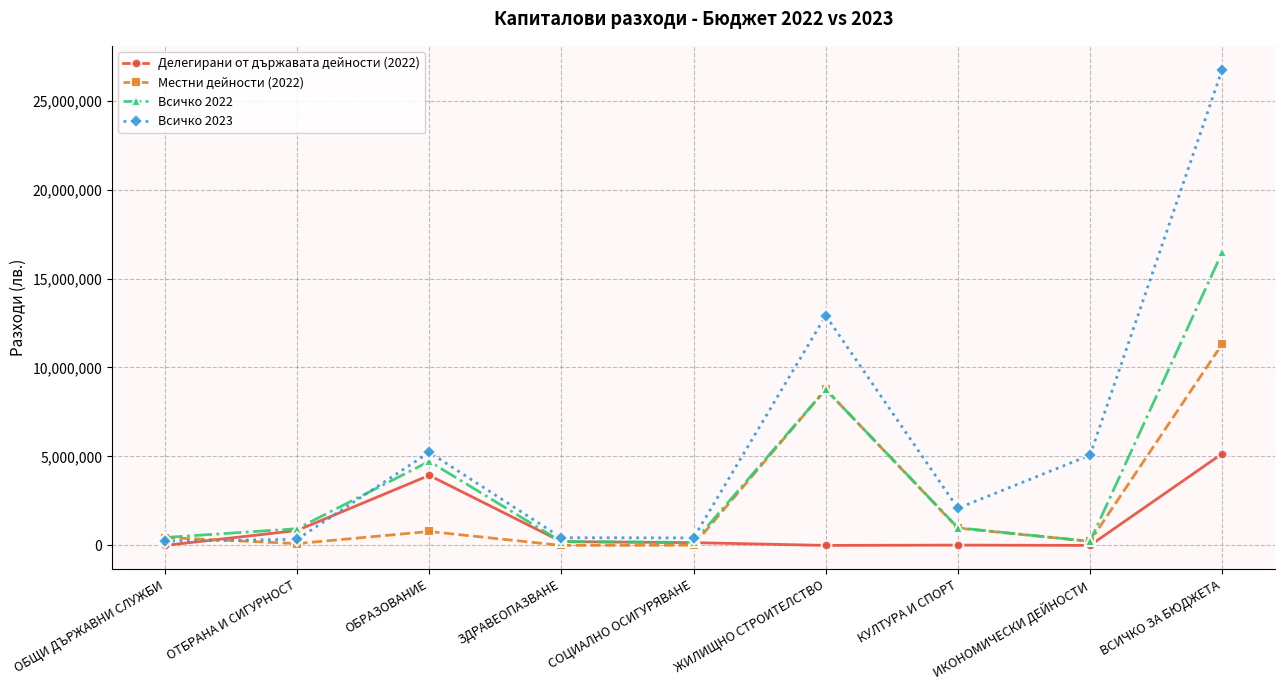

At how many categories does at least one series exceed 19242942?

1